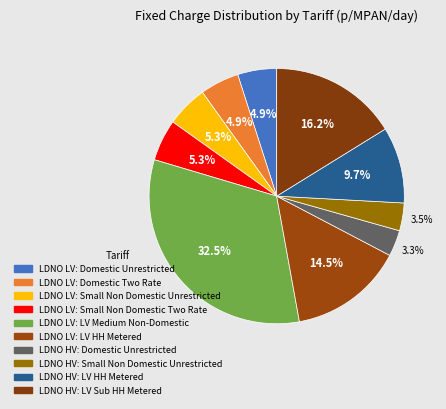

What is the largest slice in the pie chart?

LDNO LV: LV Medium Non-Domestic